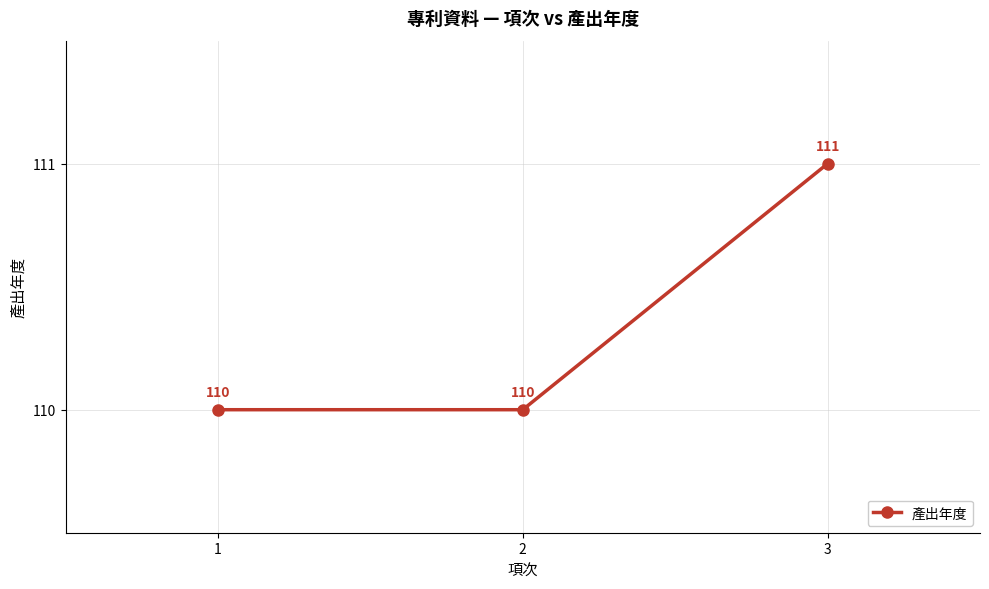

What is the smallest value displayed?

110